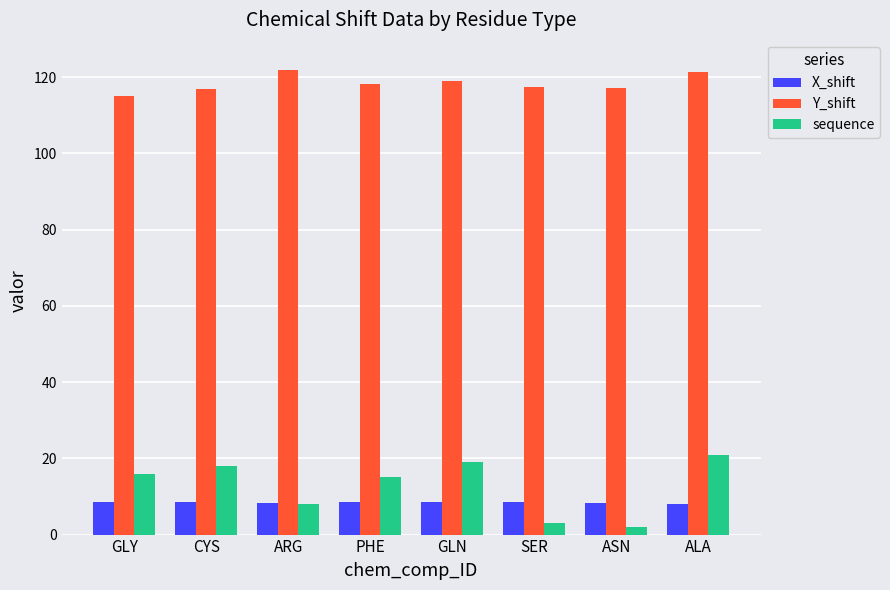

Is the value of X_shift at ARG greater than the value of Y_shift at GLY?

No